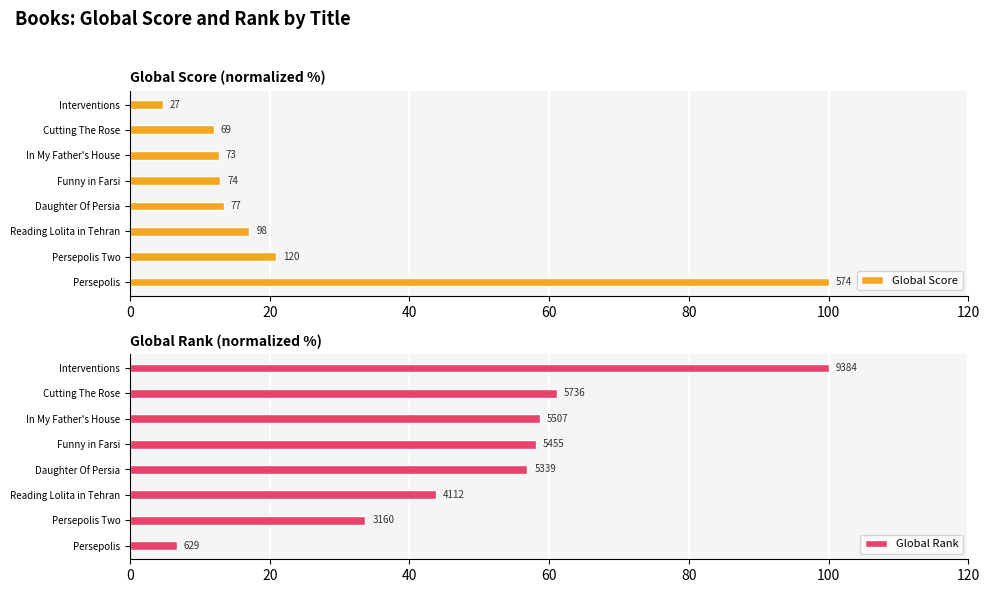

Between Daughter Of Persia and Interventions, which is larger?

Daughter Of Persia